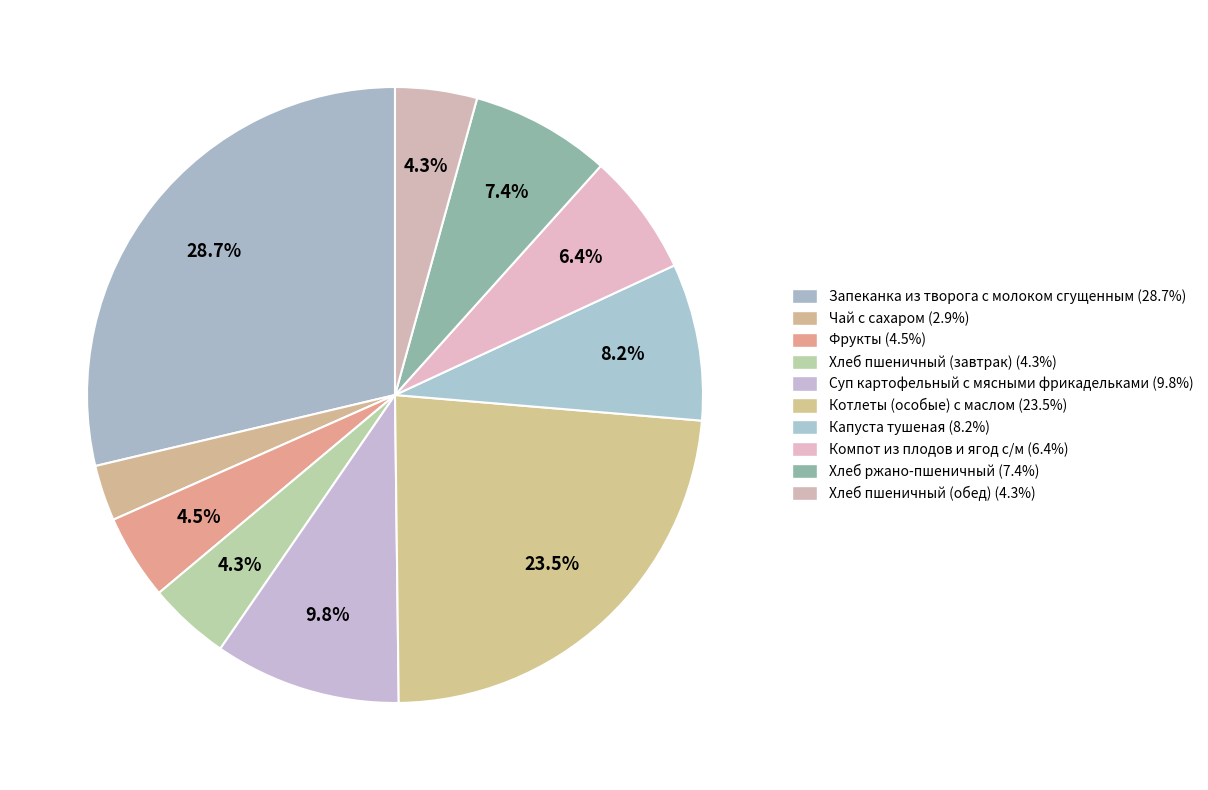

Is Чай с сахаром the majority of the pie?

No